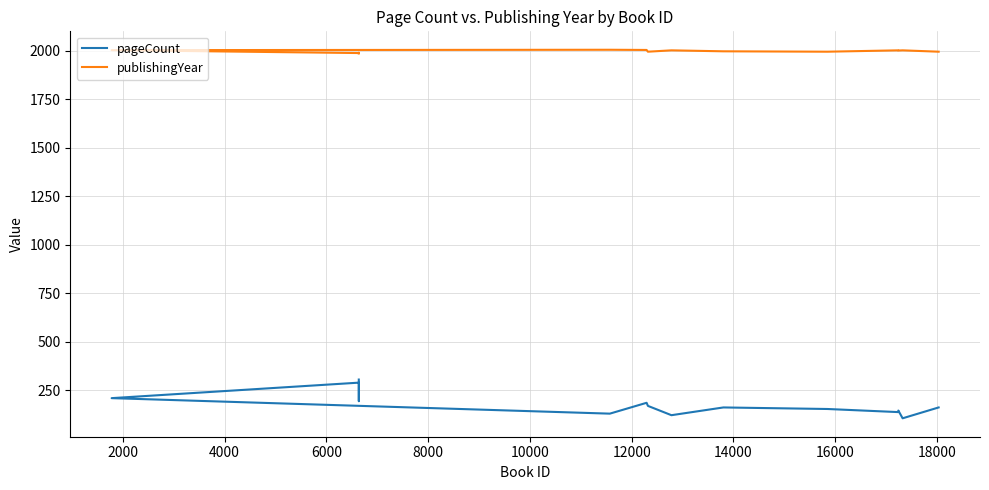

Rank the series by their maximum value, from highest to lowest.

publishingYear, pageCount